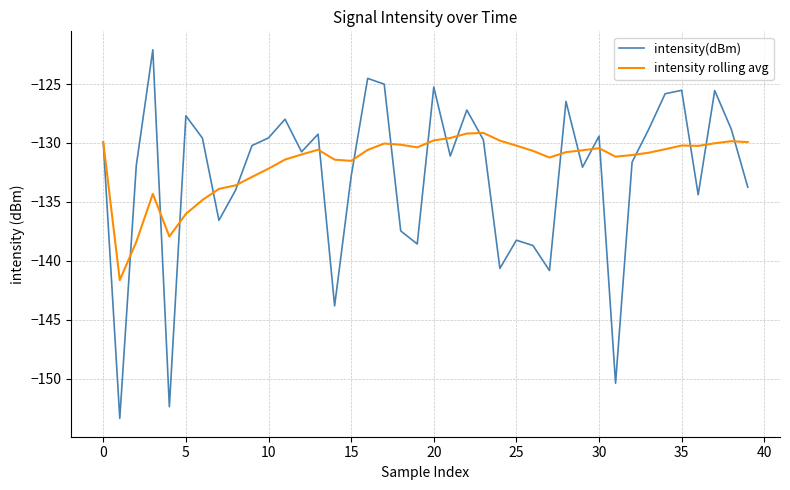

Which series has the widest spread of values?

intensity(dBm)